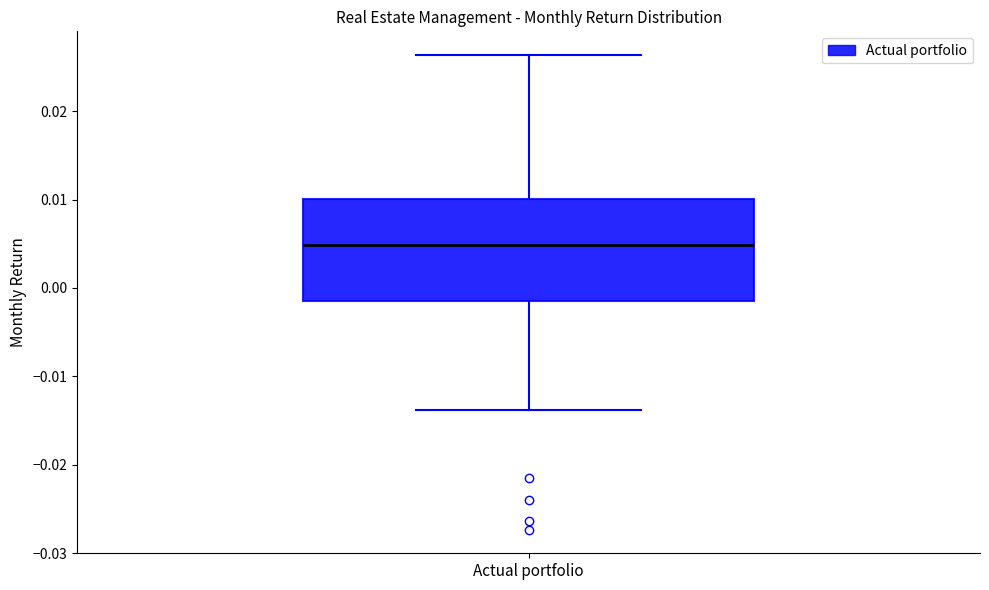

Read this box plot against the y-axis: the position of the median line, the range covered by the box, and the ends of both whiskers. The values are not printed on the chart, so give them approximately, as read against the axis.

median 0.005, box -0.001 to 0.010, whiskers -0.014 to 0.026